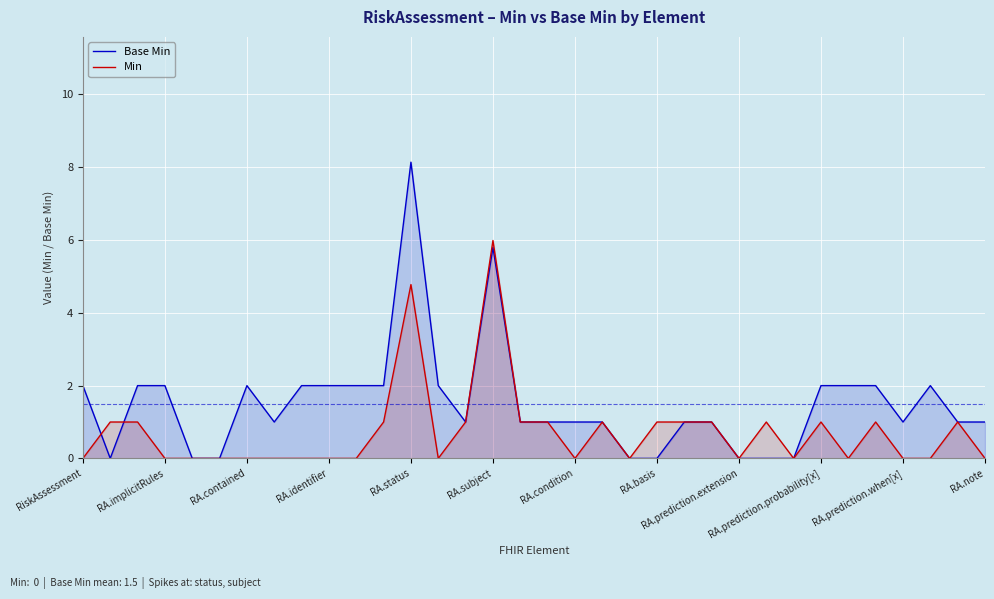

Which series has the largest total across all categories?

Base Min